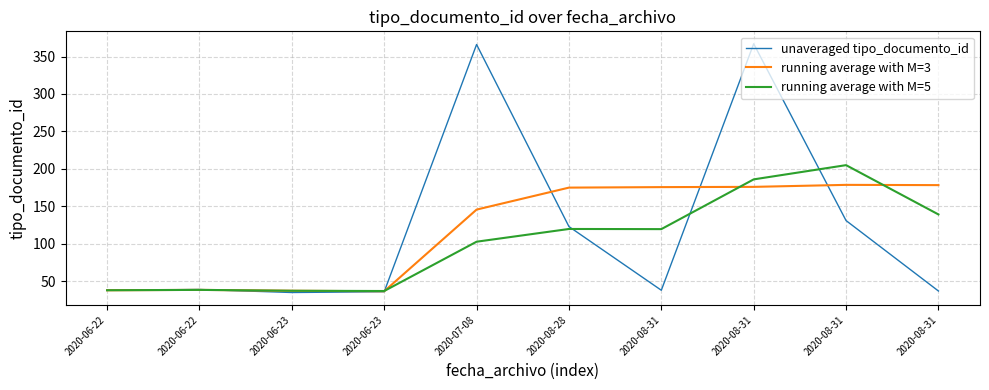

Which series has the largest total across all categories?

unaveraged tipo_documento_id